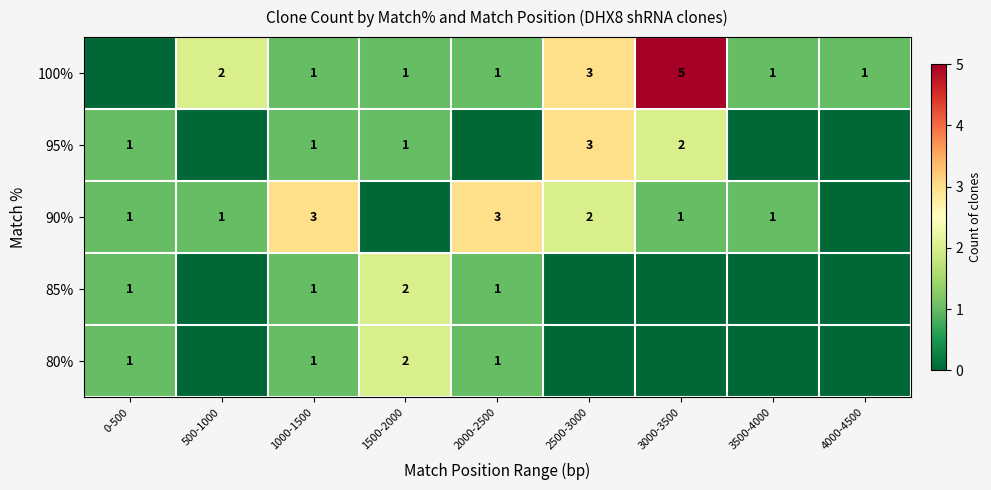

What is the sum of the 95% values at 2500-3000 and 1500-2000?

4